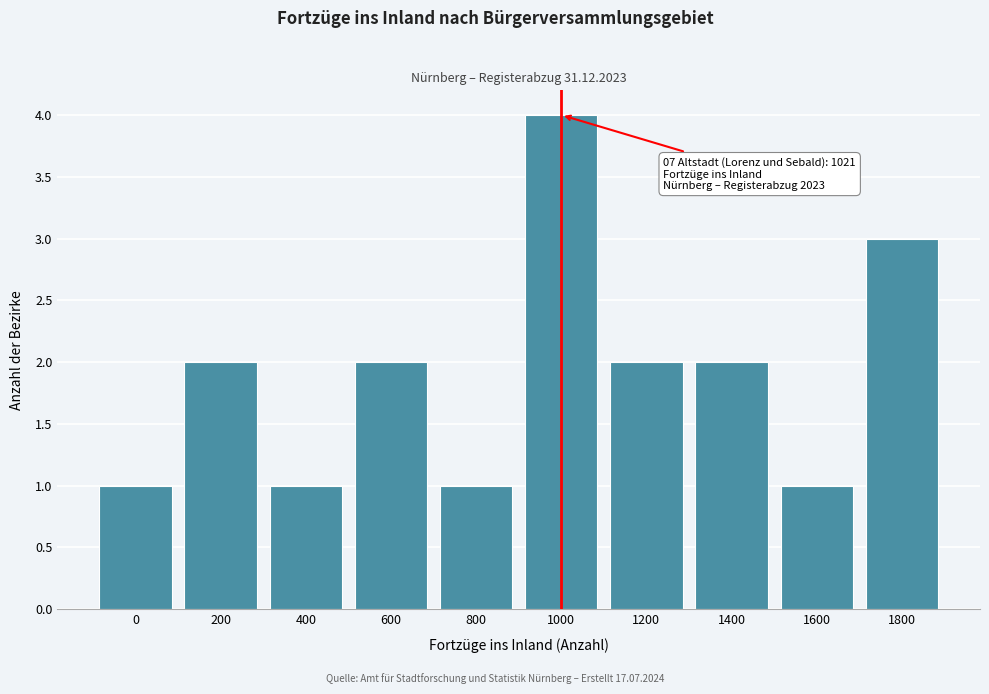

Reading left to right, transcribe all the data shown in this chart.

0=1	200=2	400=1	600=2	800=1	1000=4	1200=2	1400=2	1600=1	1800=3